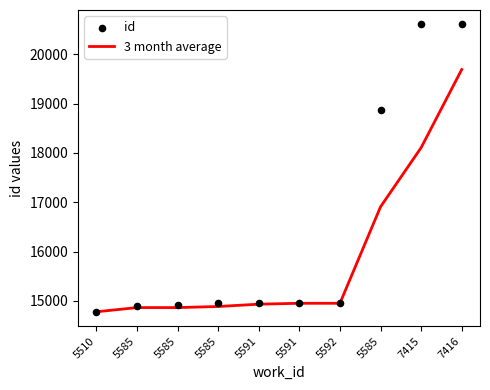

Which series has the largest Y range (max minus min)?

id